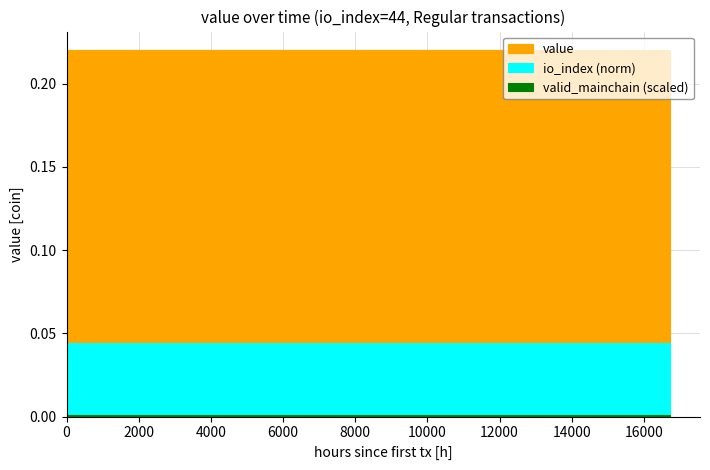

Does the chart have visible grid lines?

Yes